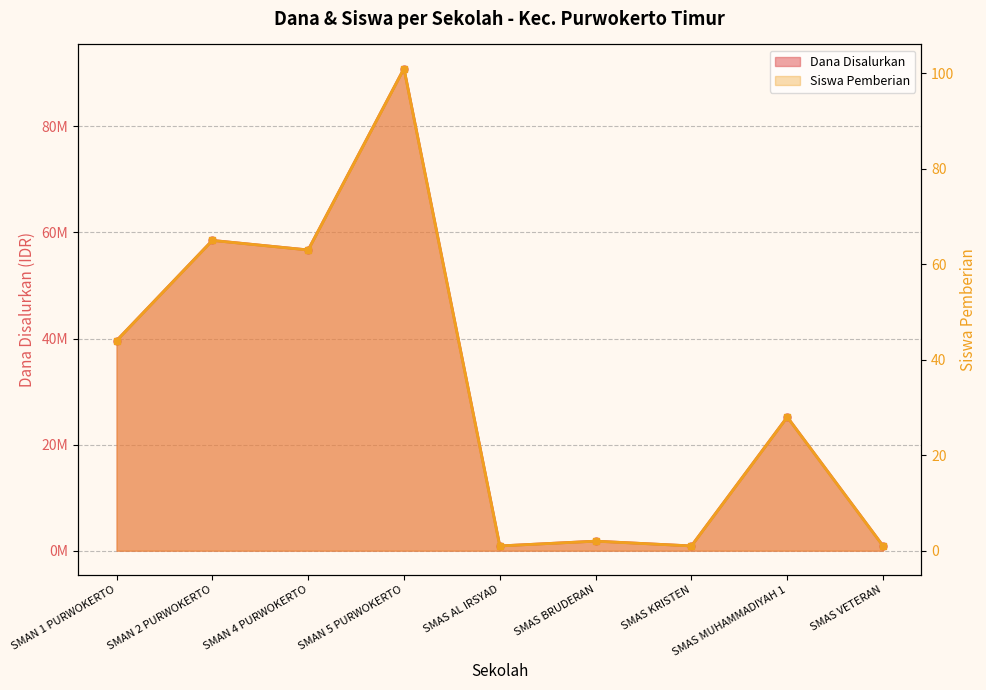

True or false: Dana Disalurkan and Siswa Pemberian intersect in this chart.

False